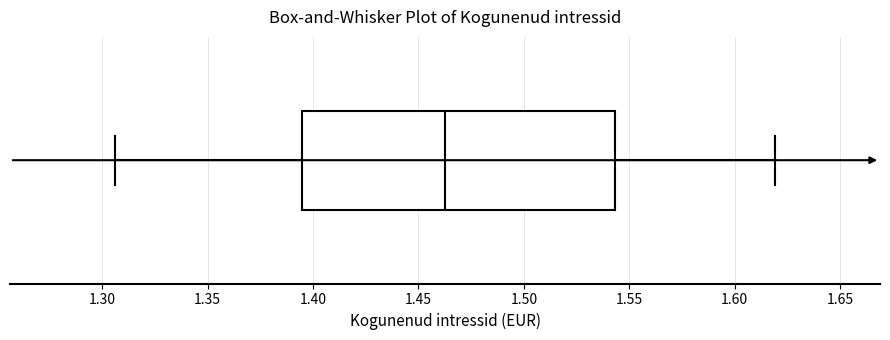

Transcribe this box plot: give where the median line is, the range the box spans, and where the two whiskers end, as read against the x-axis. The values are not printed on the chart, so give them approximately, as read against the axis.

median 1.465, box 1.395 to 1.545, whiskers 1.305 to 1.620